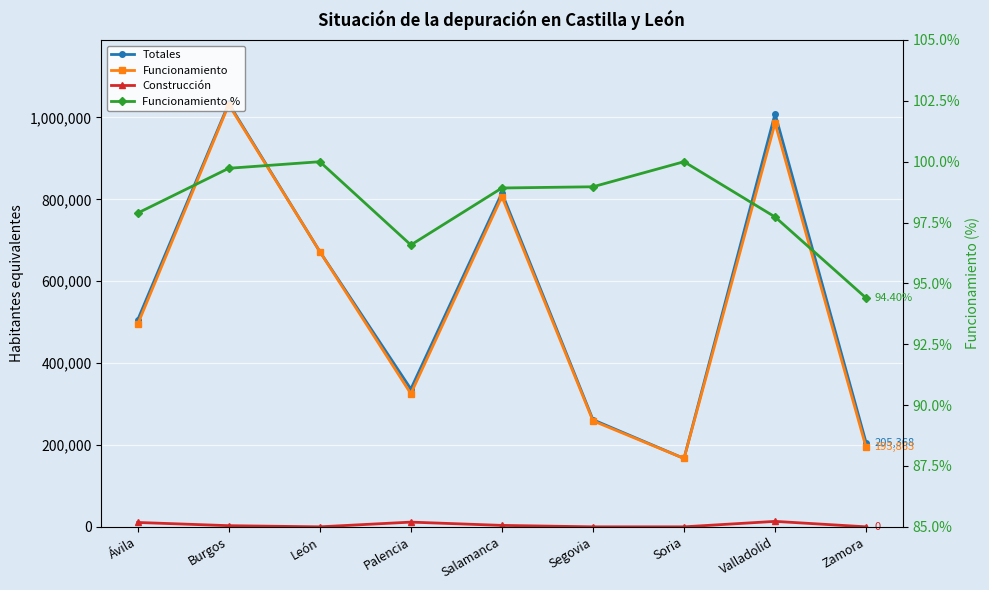

The value of Funcionamiento % at Ávila is 97.9. True or false?

True